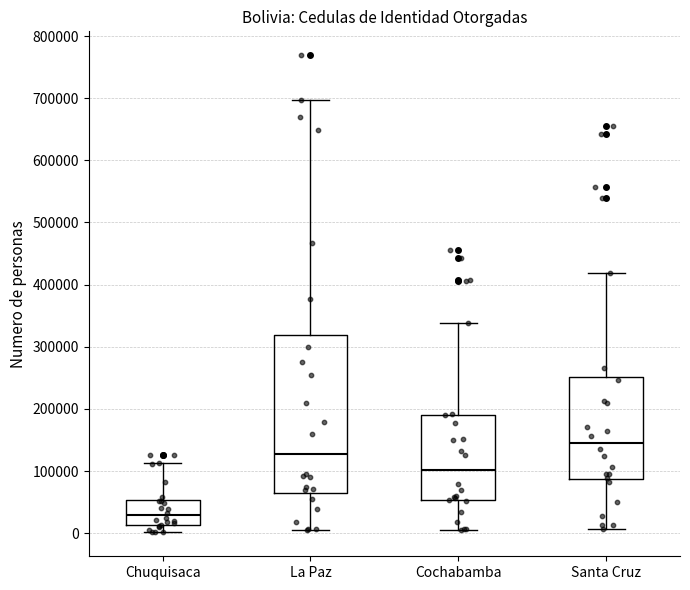

Reading left to right, read every box against the y-axis: the position of its median line, the range the box covers, and the ends of its whiskers. The values are not printed on the chart, so give them approximately, as read against the axis.

Chuquisaca: median 30000, box 10000 to 50000, whiskers 0 to 110000
La Paz: median 130000, box 70000 to 320000, whiskers 0 to 700000
Cochabamba: median 100000, box 50000 to 190000, whiskers 10000 to 340000
Santa Cruz: median 150000, box 90000 to 250000, whiskers 10000 to 420000